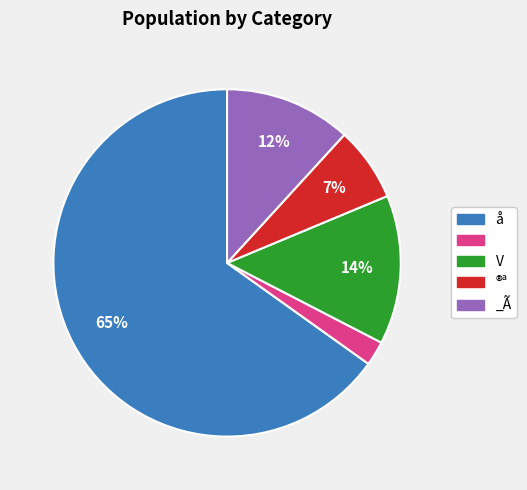

How many segments does this pie chart have?

5